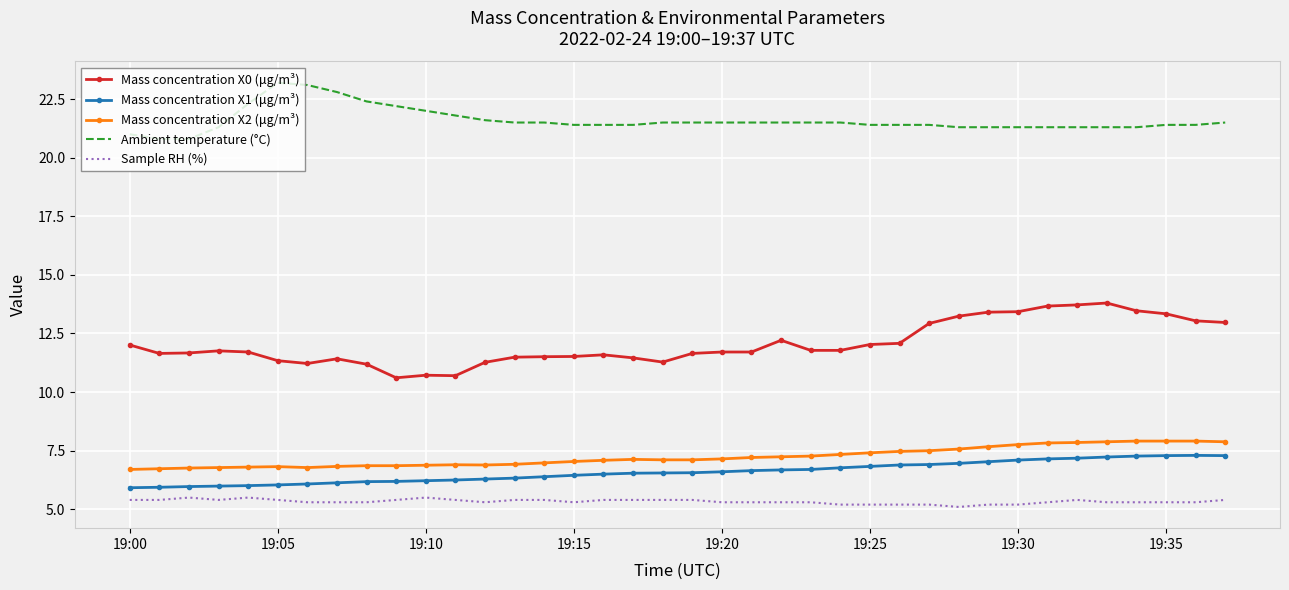

Which series has the largest range (max minus min)?

Mass concentration X0 (μg/m³)